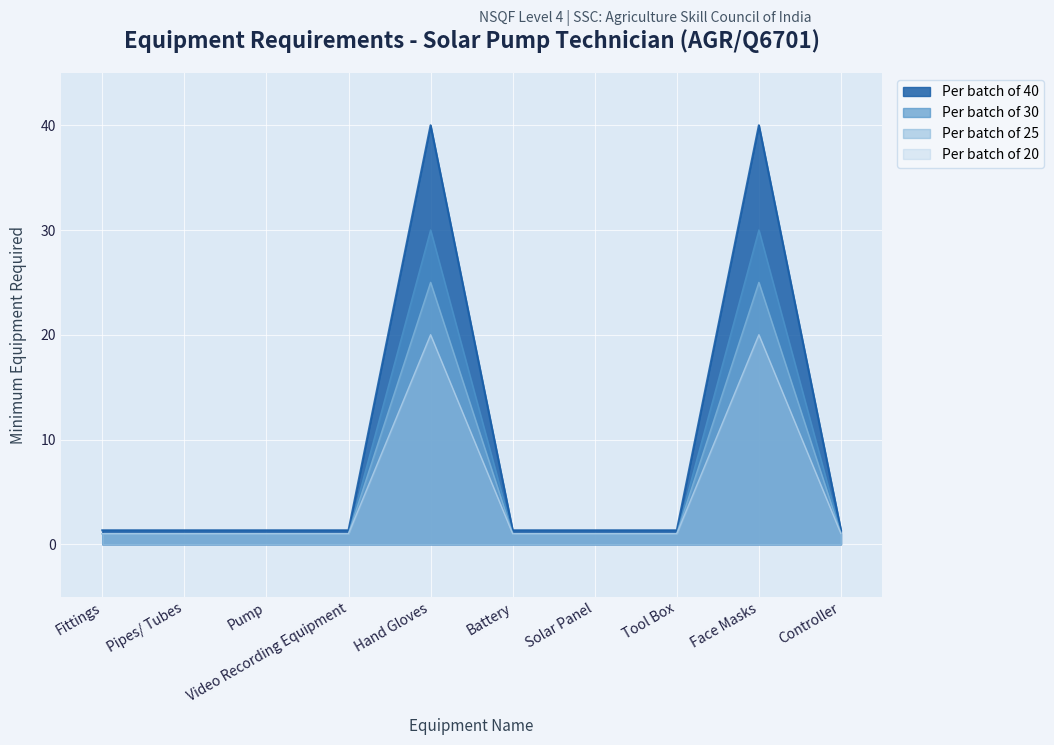

Which series has the largest range (max minus min)?

Per batch of 40